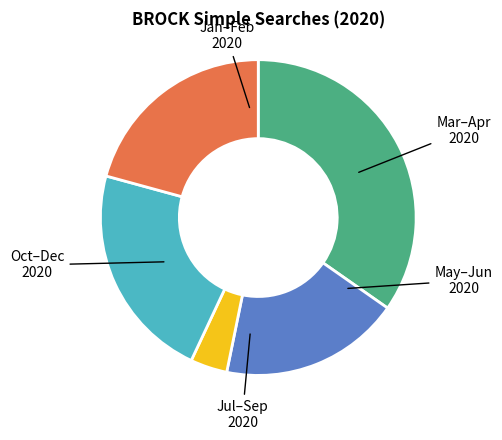

Does any single category account for the majority?

No